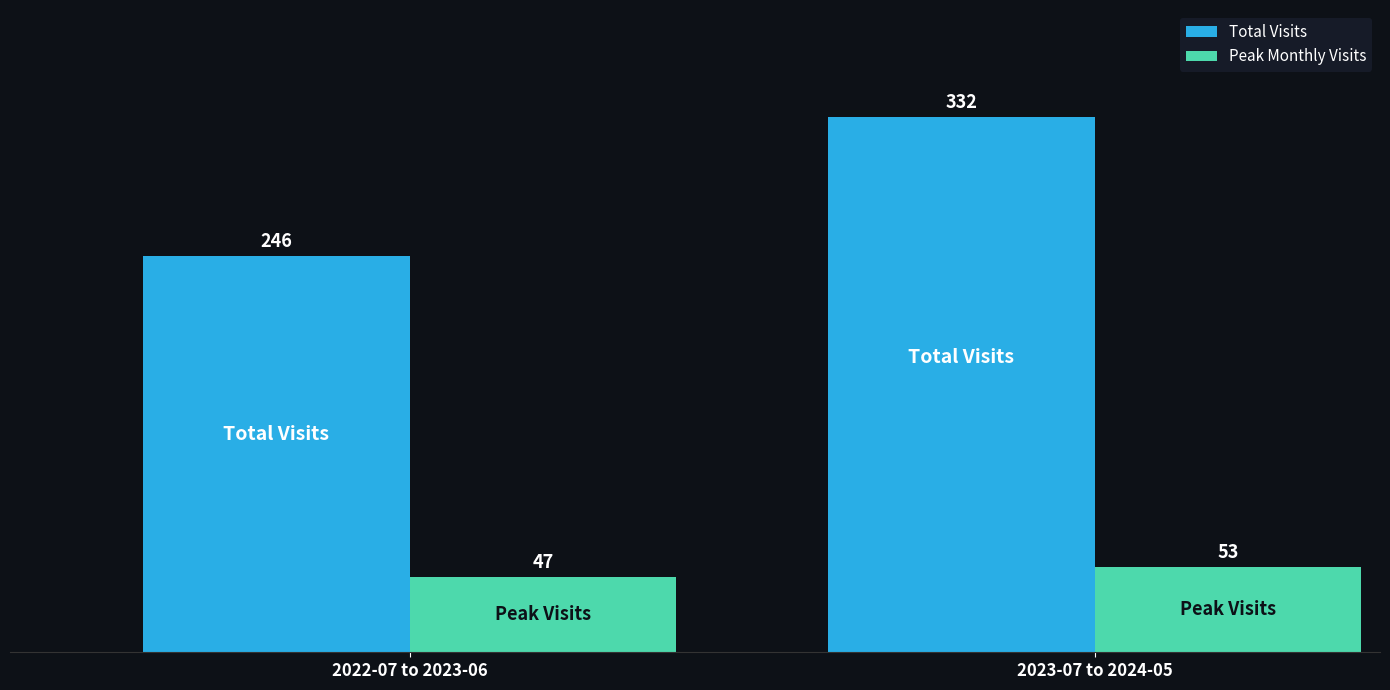

What are all the series names shown in the legend?

Total Visits, Peak Monthly Visits